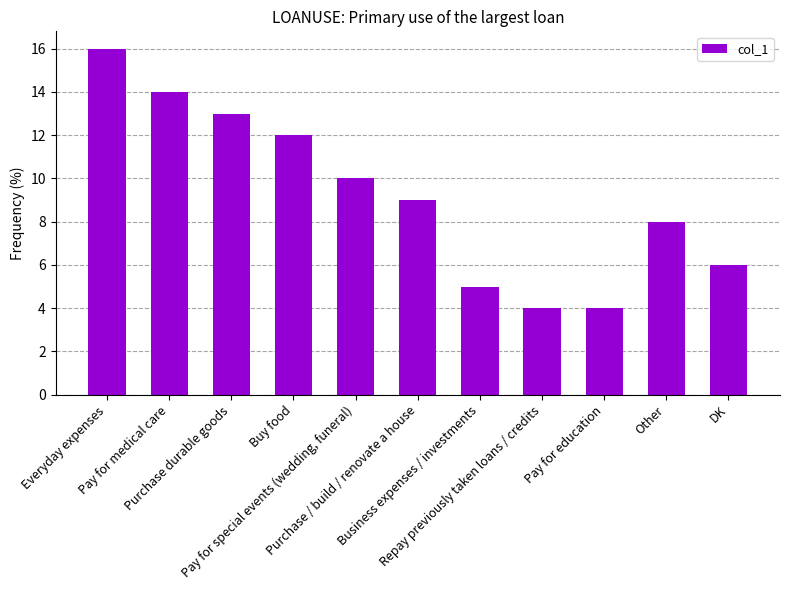

What is the smallest value displayed?

4